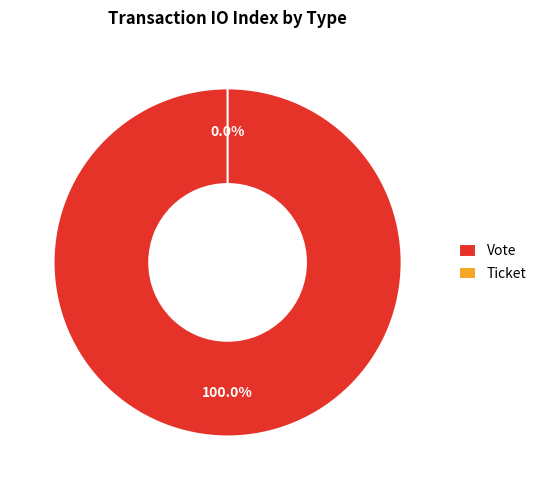

Is it true that Ticket is 0% of the pie?

True